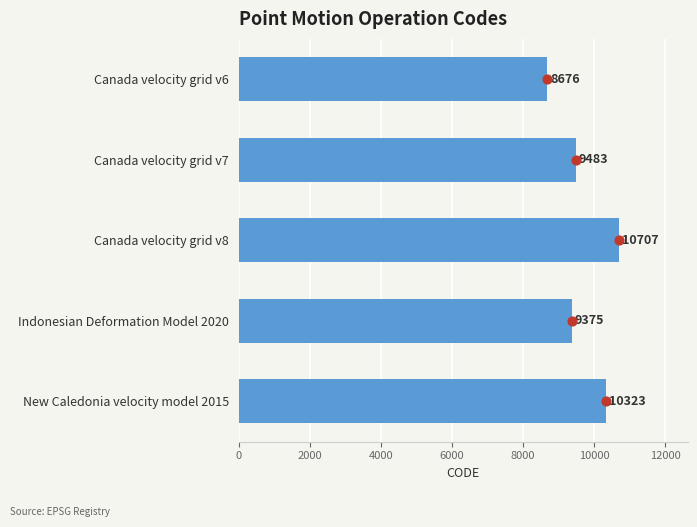

Between Canada velocity grid v6 and Indonesian Deformation Model 2020, which is larger?

Indonesian Deformation Model 2020